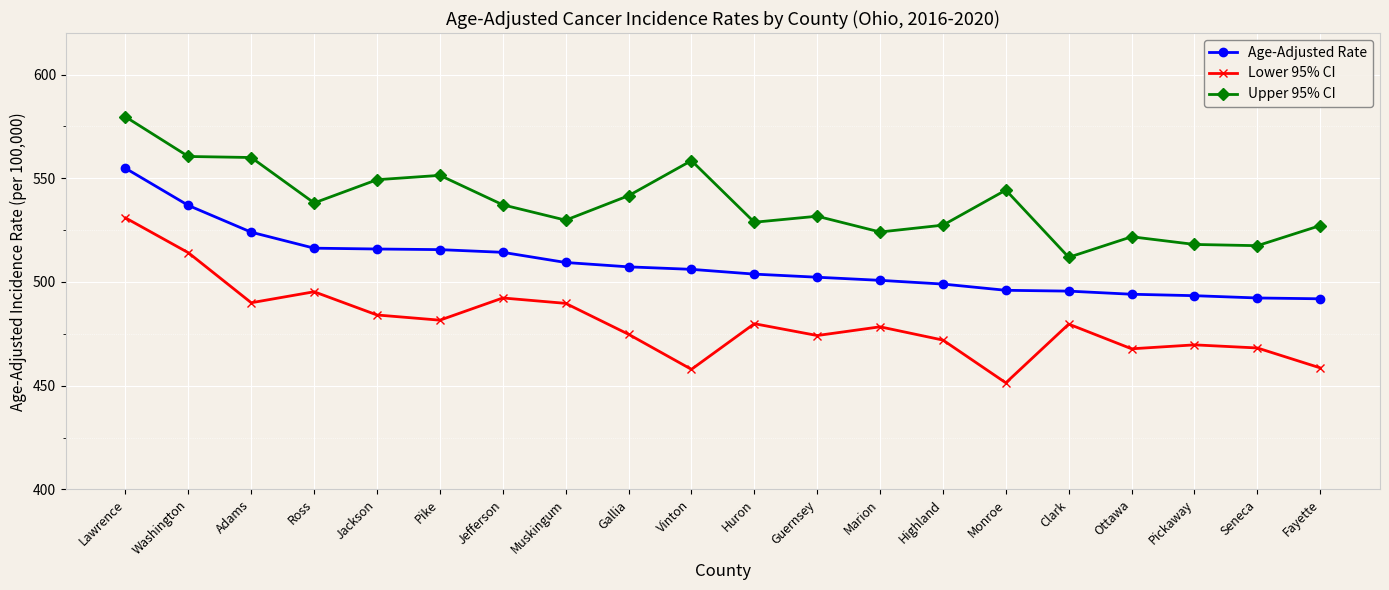

What value does the Lower 95% CI series have at Clark?

479.7